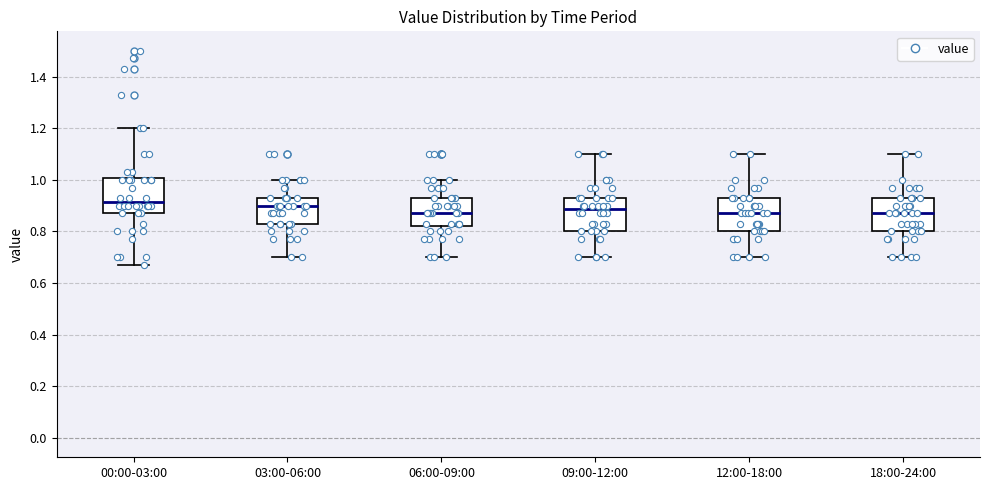

Reading left to right, transcribe this box plot: for each box, give where its median line is, the range the box spans, and where its two whiskers end, as read against the y-axis. The values are not printed on the chart, so give them approximately, as read against the axis.

00:00-03:00: median 0.92, box 0.88 to 1.00, whiskers 0.68 to 1.20
03:00-06:00: median 0.90, box 0.84 to 0.94, whiskers 0.70 to 1.00
06:00-09:00: median 0.88, box 0.82 to 0.94, whiskers 0.70 to 1.00
09:00-12:00: median 0.88, box 0.80 to 0.94, whiskers 0.70 to 1.10
12:00-18:00: median 0.88, box 0.80 to 0.94, whiskers 0.70 to 1.10
18:00-24:00: median 0.88, box 0.80 to 0.94, whiskers 0.70 to 1.10